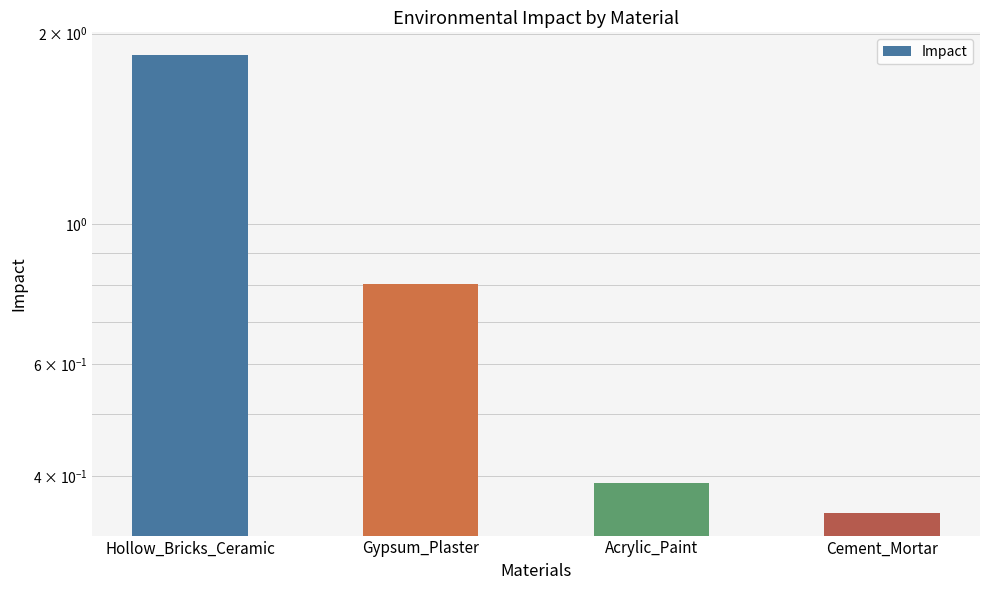

Rank the categories by value from highest to lowest.

Hollow_Bricks_Ceramic, Gypsum_Plaster, Acrylic_Paint, Cement_Mortar